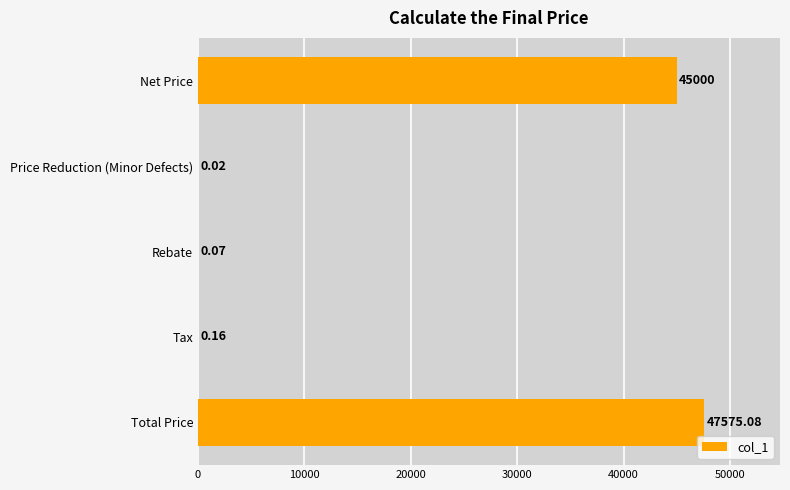

At which label is the value closest to 23787?

Net Price